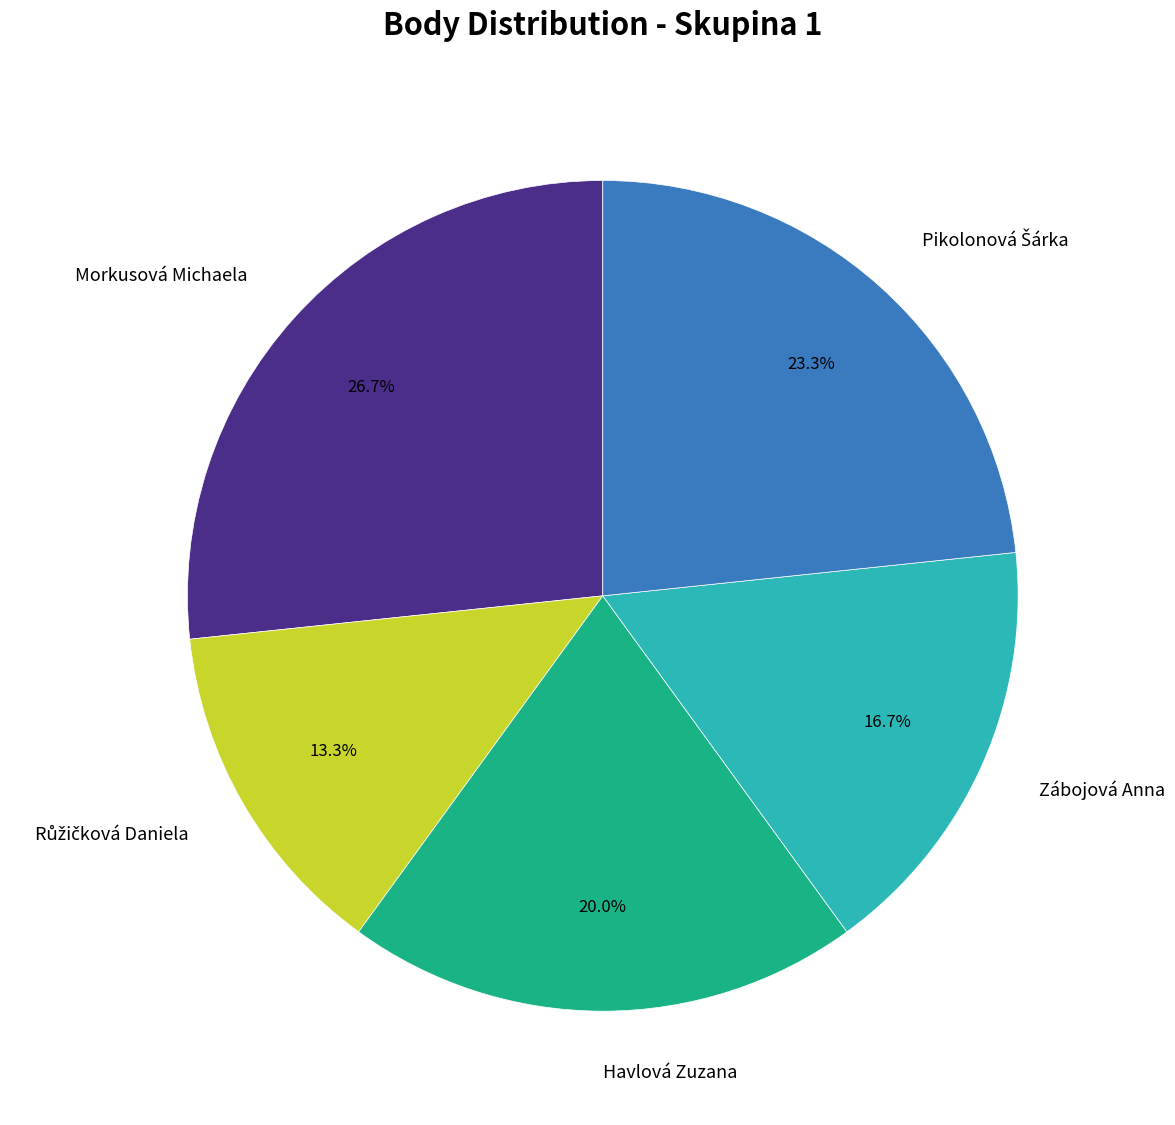

Between Morkusová Michaela and Havlová Zuzana, which is larger?

Morkusová Michaela